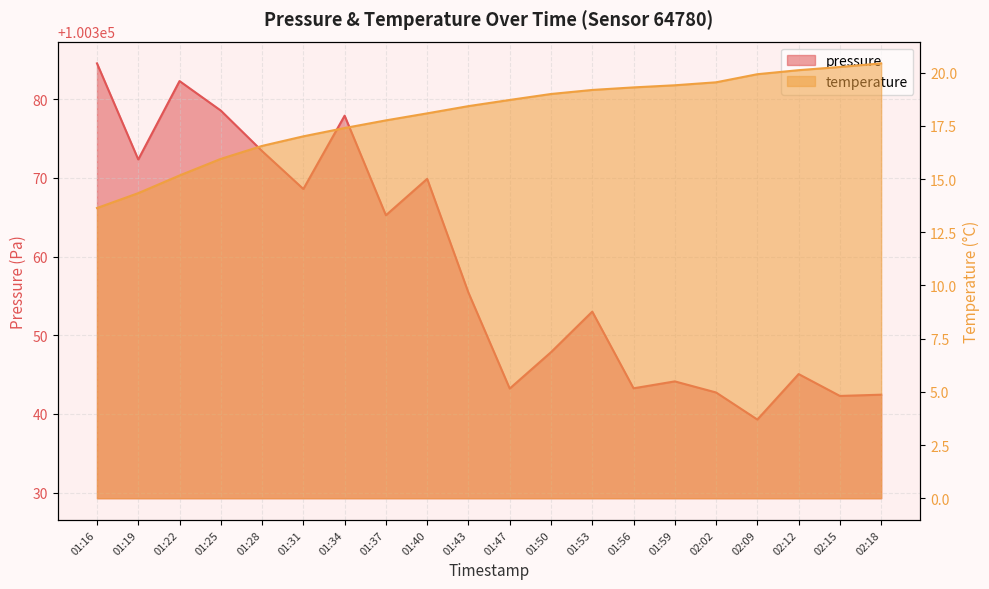

How many values in the temperature series exceed 18?

12